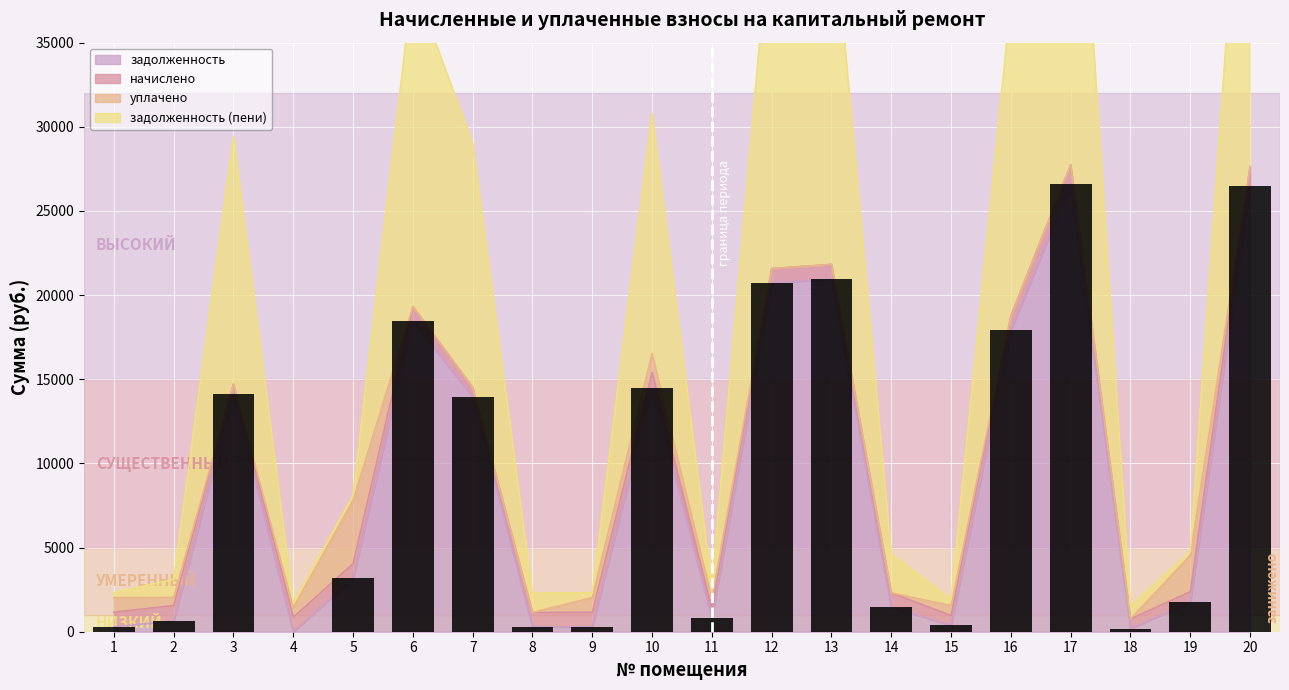

Which has a higher value, 9 or 4?

9